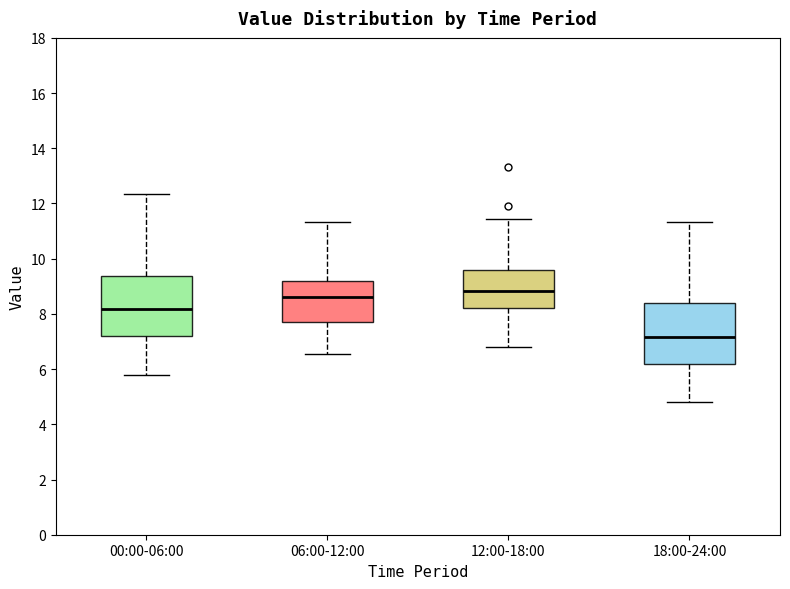

Where does the median line of the box for 06:00-12:00 sit on the y-axis? The values are not printed on the chart, so give them approximately, as read against the axis.

8.6